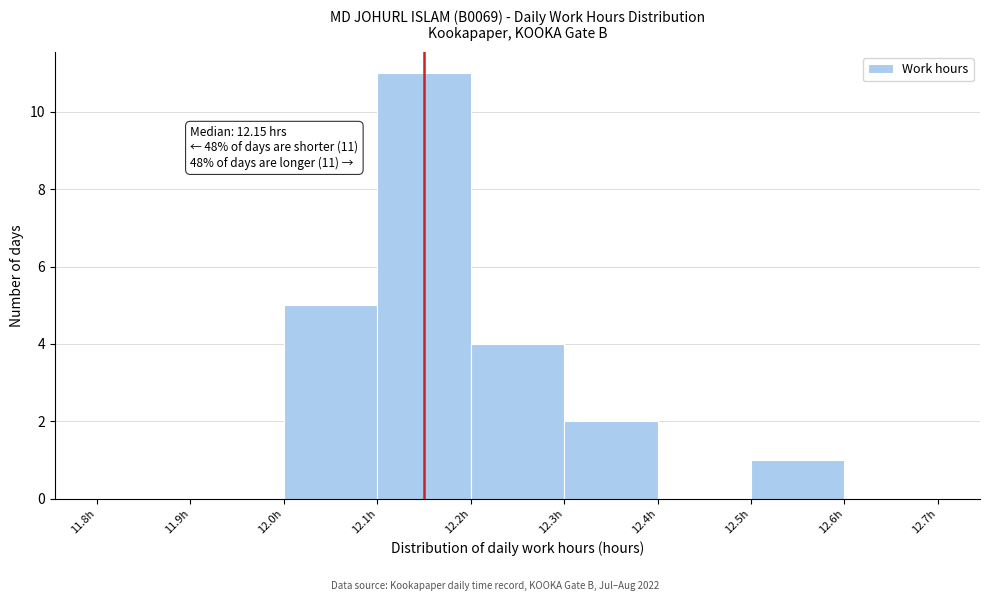

Which range on the x-axis has the tallest bar?

12.1 to 12.2